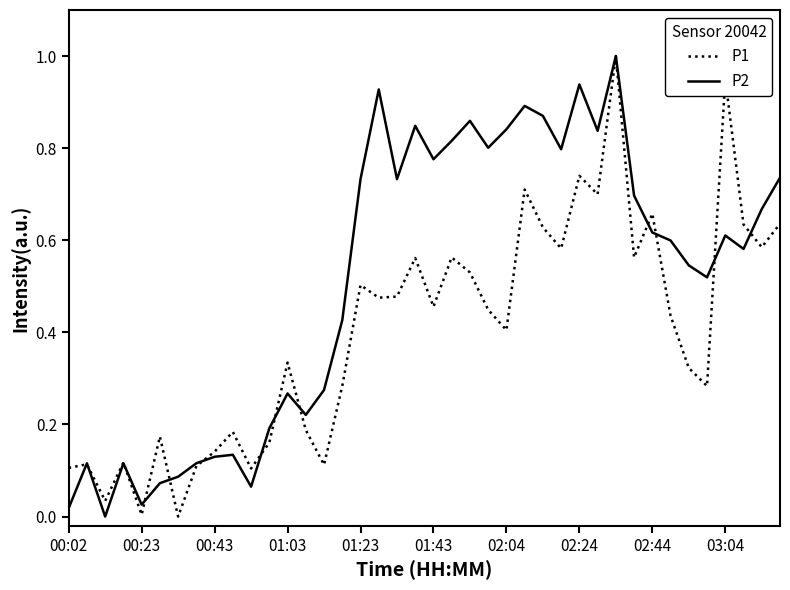

List the series in order of their overall mean, highest first.

P2, P1